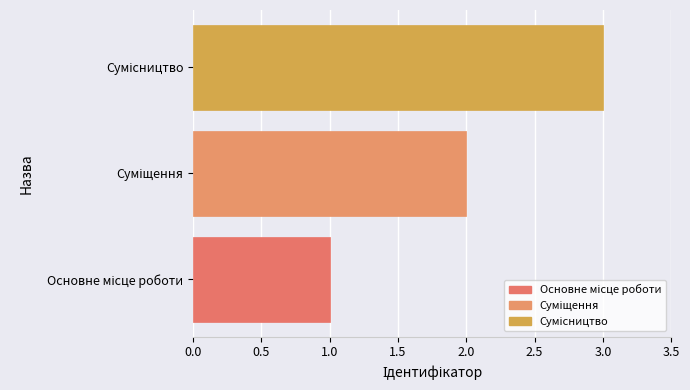

What is the sum of all values?

6